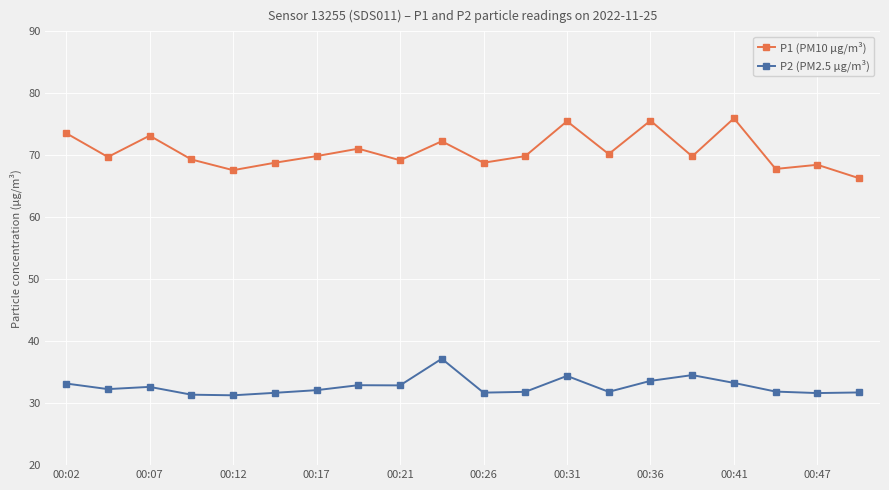

Which series has the largest total across all categories?

P1 (PM10 µg/m³)